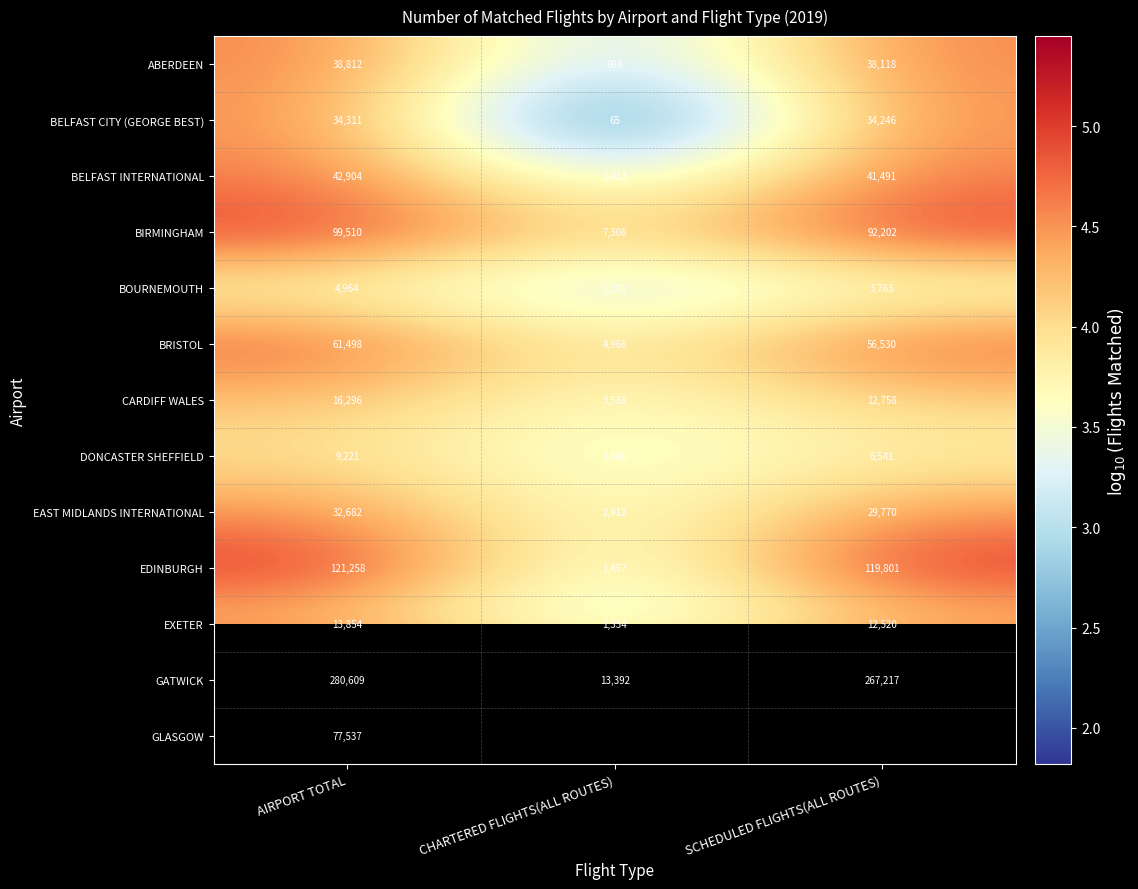

Is the value of ABERDEEN at AIRPORT TOTAL greater than the value of CARDIFF WALES at CHARTERED FLIGHTS(ALL ROUTES)?

Yes